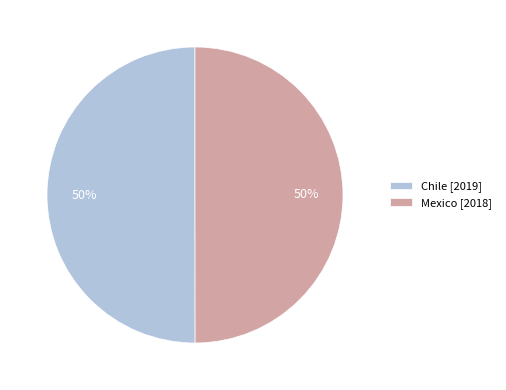

What is the ratio of the value at Chile [2019] to the value at Mexico [2018]?

1.0